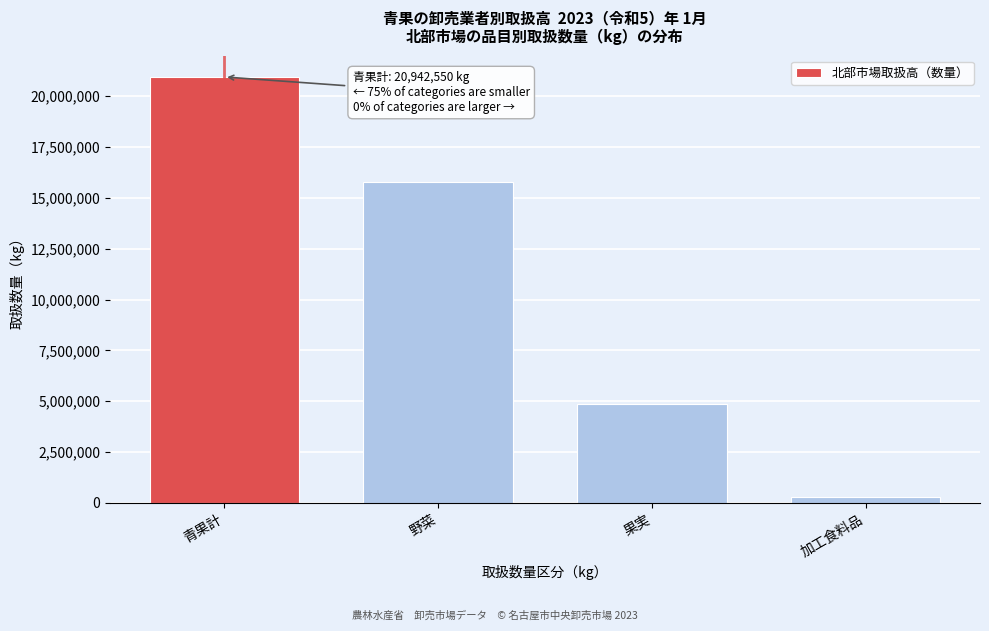

Reading left to right, what are all the values shown in this chart?

青果計=20942550	野菜=15780991	果実=4861650	加工食料品=299909